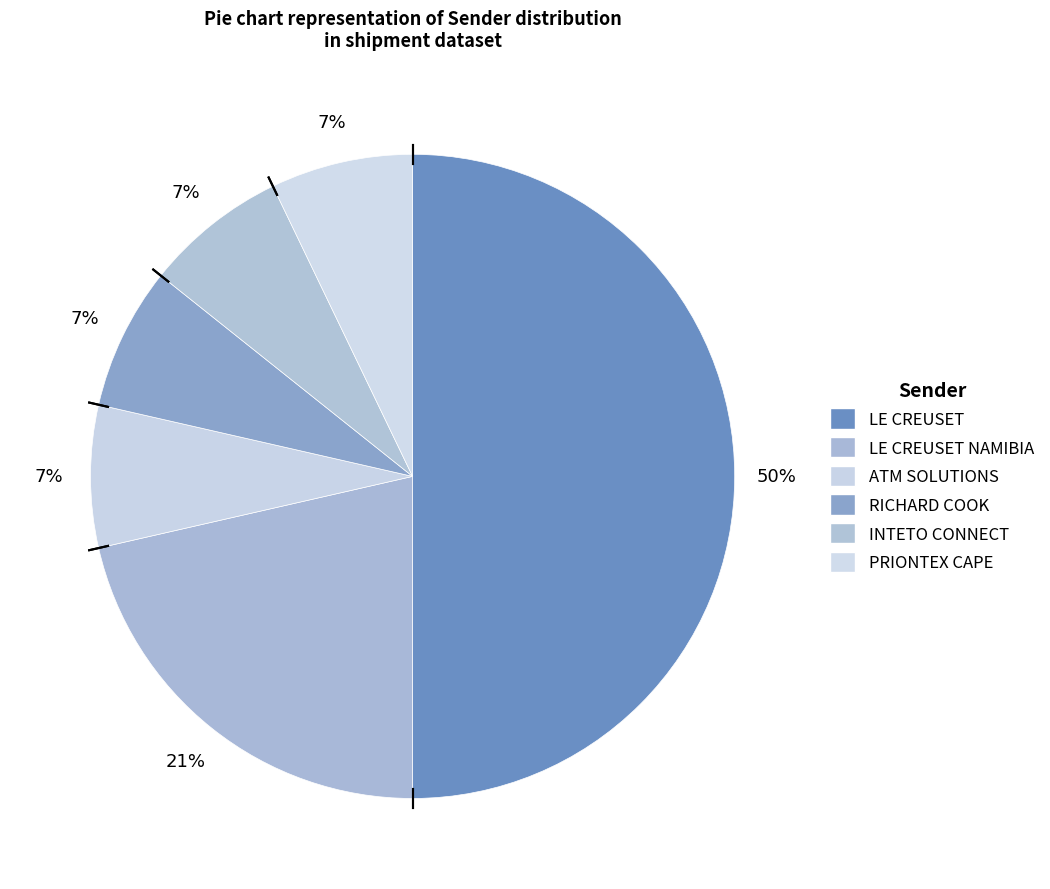

True or false: RICHARD COOK accounts for 15% of the total.

False